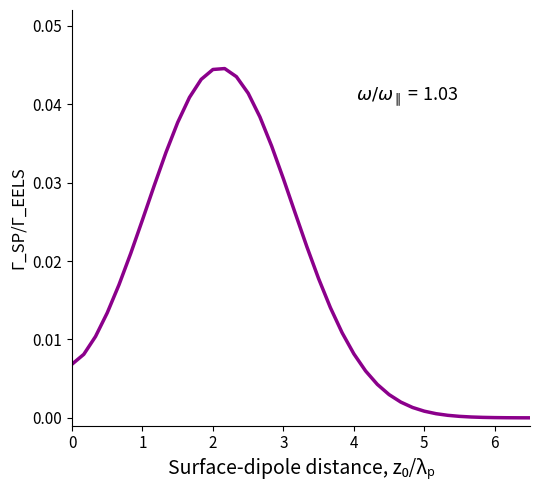

How many categories are shown in the chart?

40